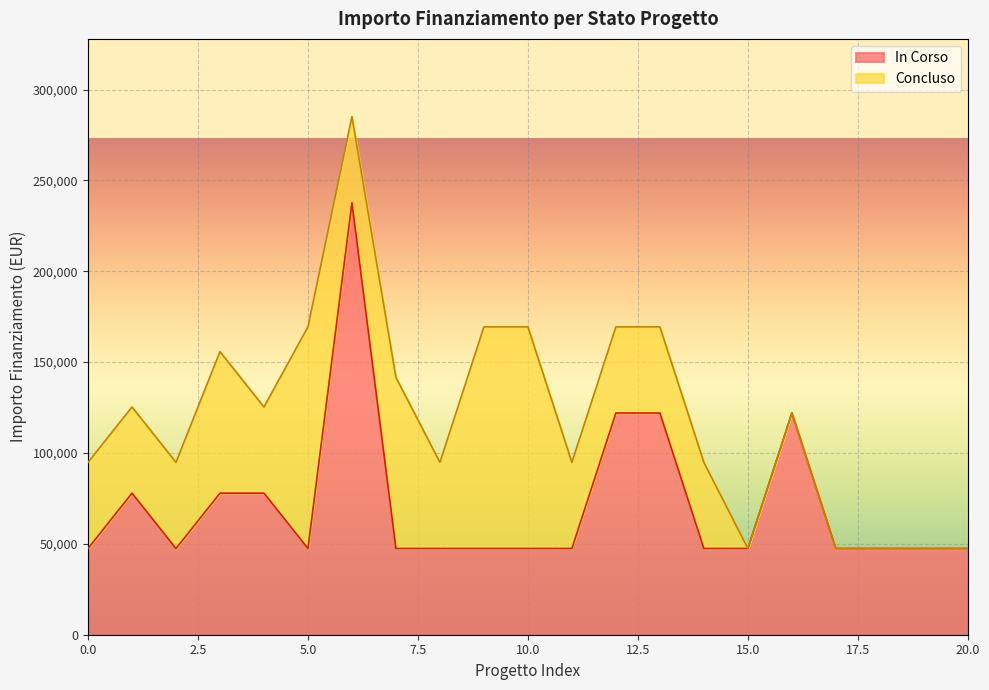

What is the difference between the second highest and minimum values?

74565